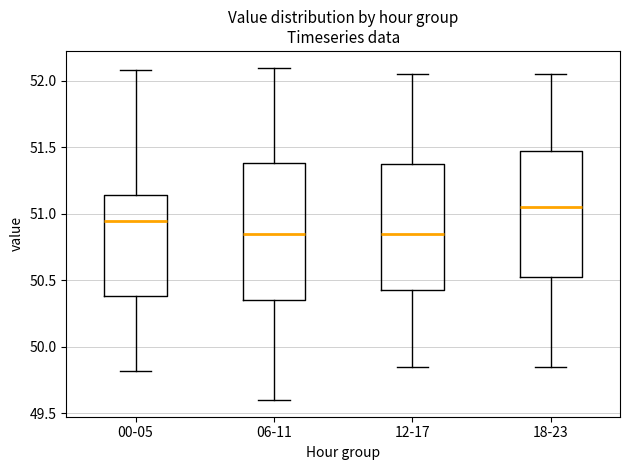

Reading left to right, transcribe this box plot: for each box, give where its median line is, the range the box spans, and where its two whiskers end, as read against the y-axis. The values are not printed on the chart, so give them approximately, as read against the axis.

00-05: median 50.95, box 50.40 to 51.15, whiskers 49.80 to 52.10
06-11: median 50.85, box 50.35 to 51.40, whiskers 49.60 to 52.10
12-17: median 50.85, box 50.45 to 51.40, whiskers 49.85 to 52.05
18-23: median 51.05, box 50.55 to 51.50, whiskers 49.85 to 52.05